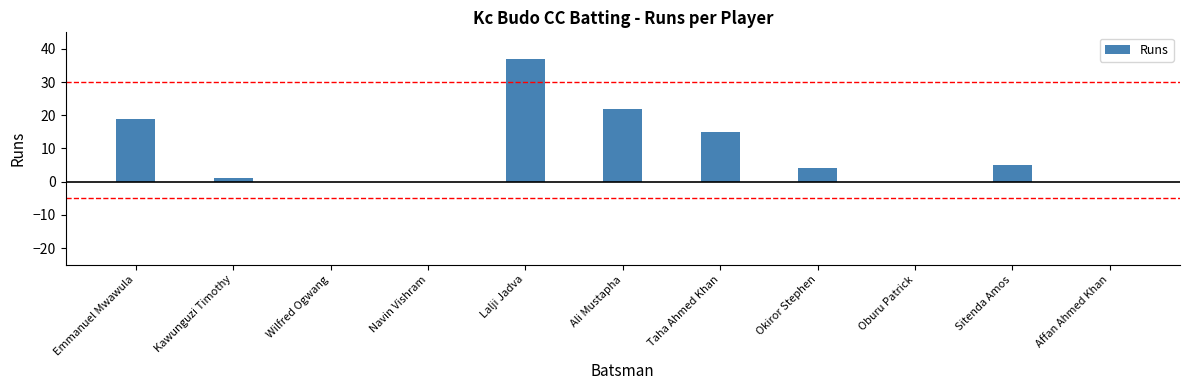

Reading right to left, extract all data points from this chart.

0	5	0	4	15	22	37	0	0	1	19